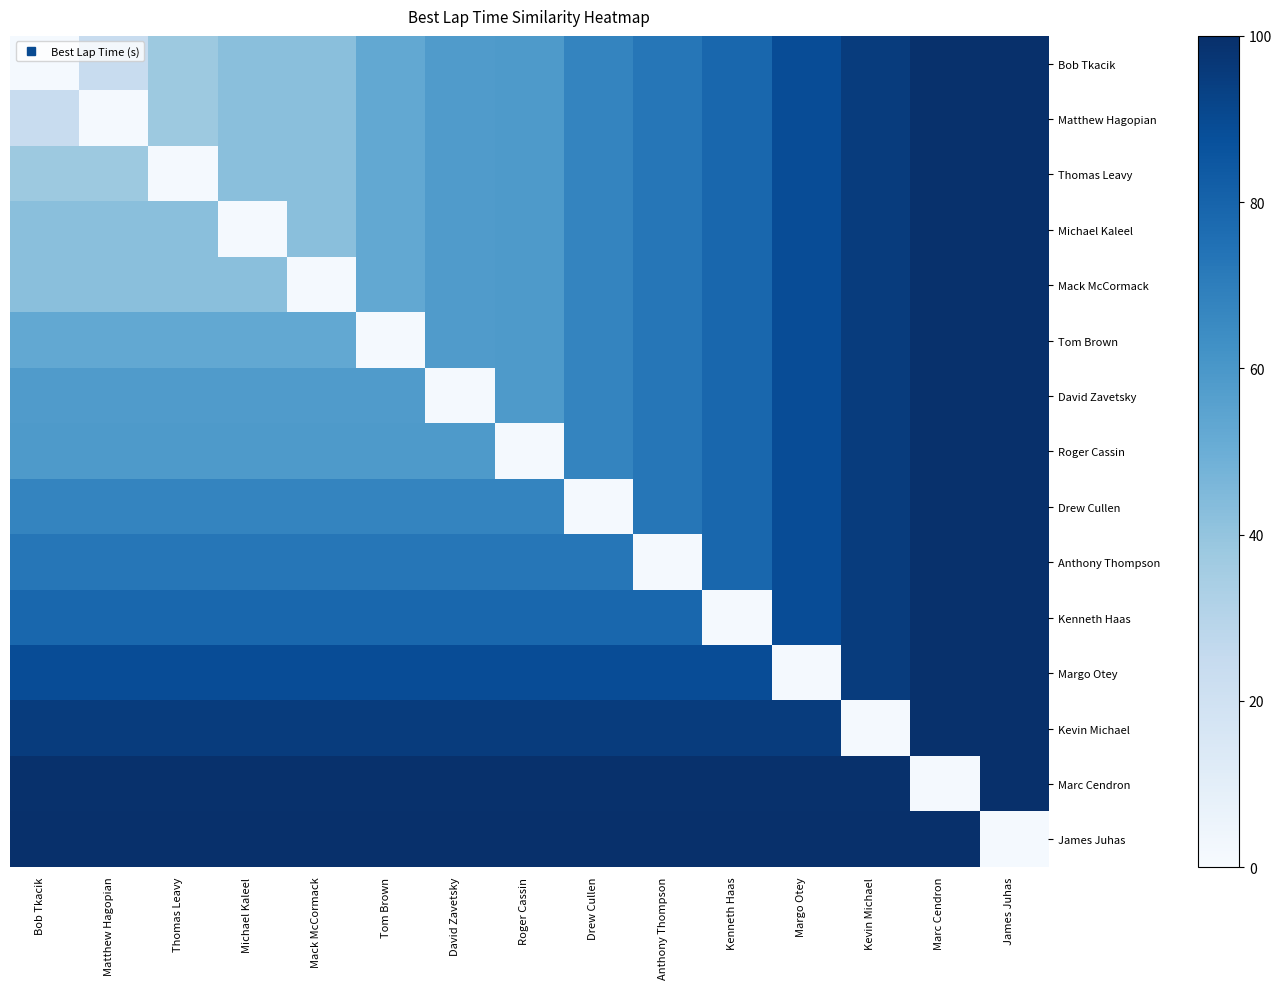

Which series has the largest range (max minus min)?

Bob Tkacik